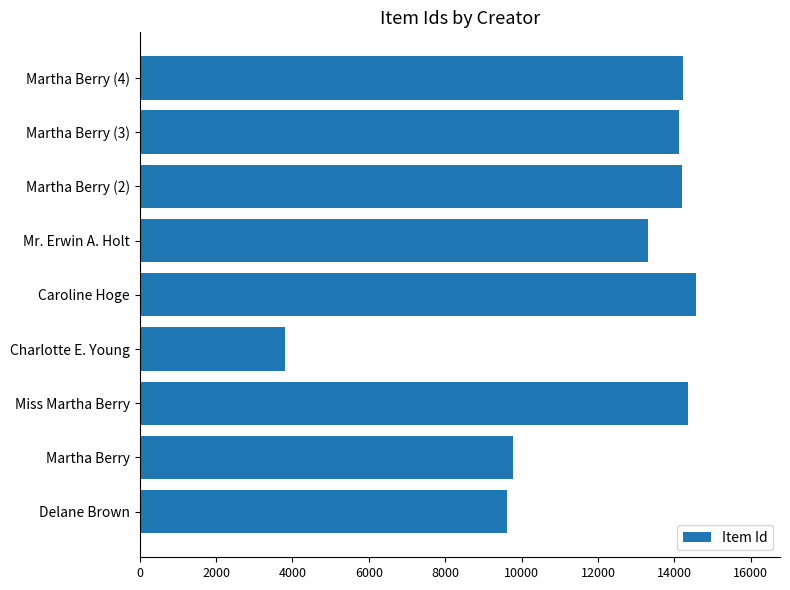

Is it true that the value at Miss Martha Berry is 14353?

True